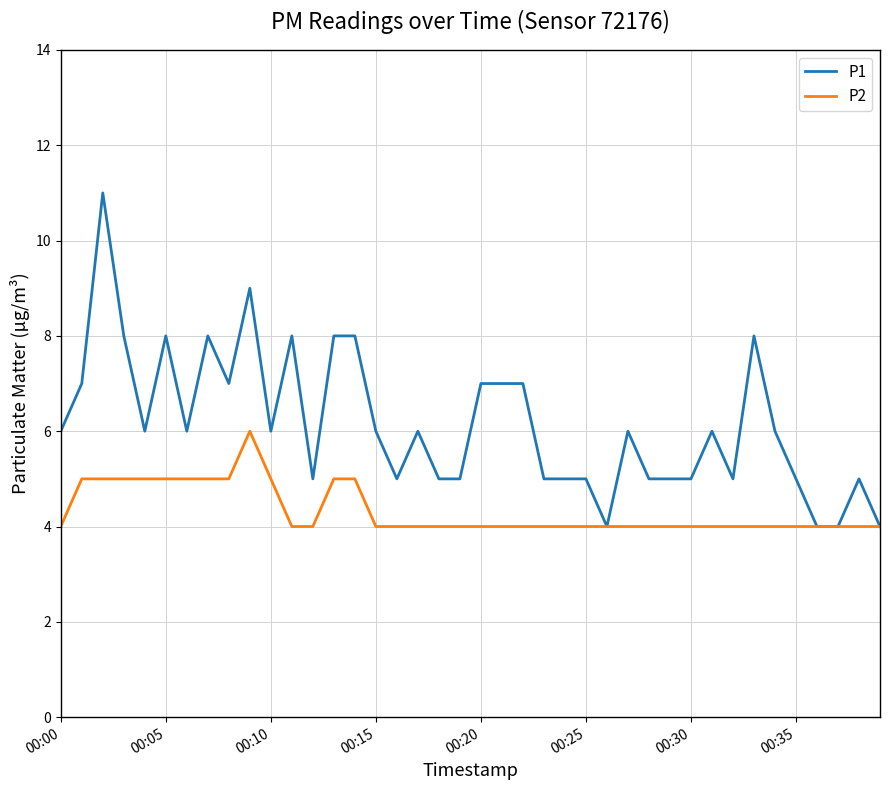

Which series has the largest total across all categories?

P1